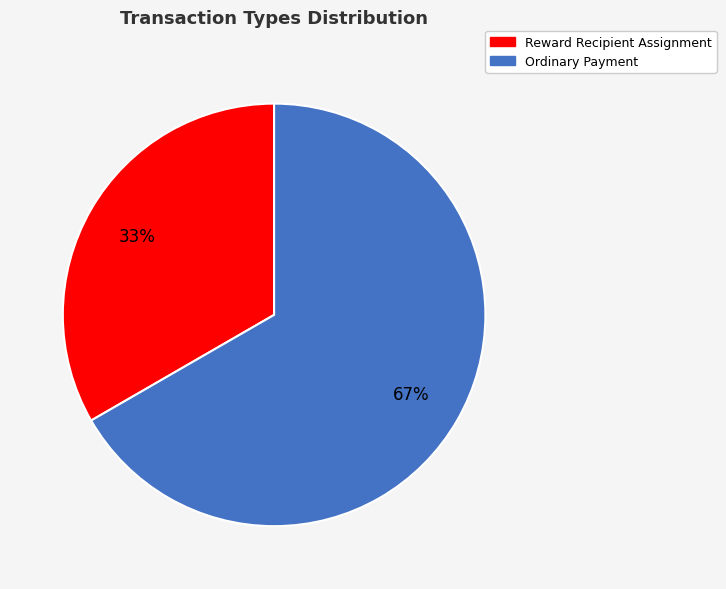

Which slice is the largest?

Ordinary Payment